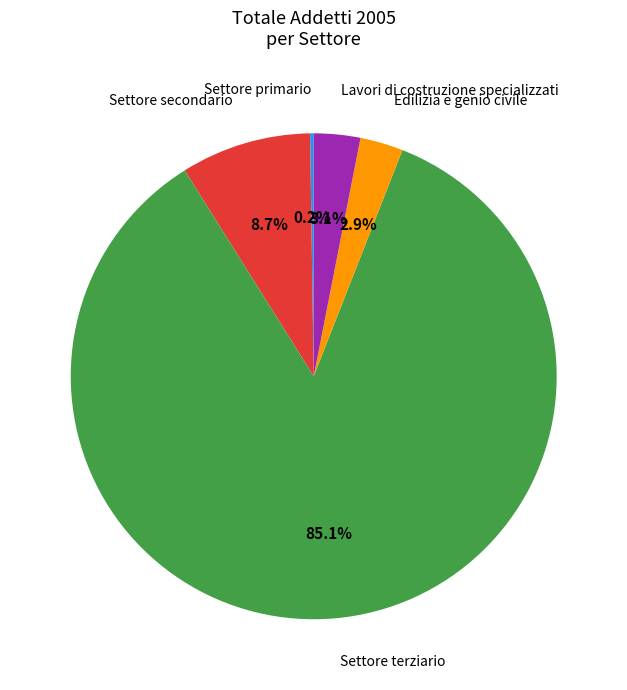

Is the sum of Settore terziario and Edilizia e genio civile greater than half?

Yes